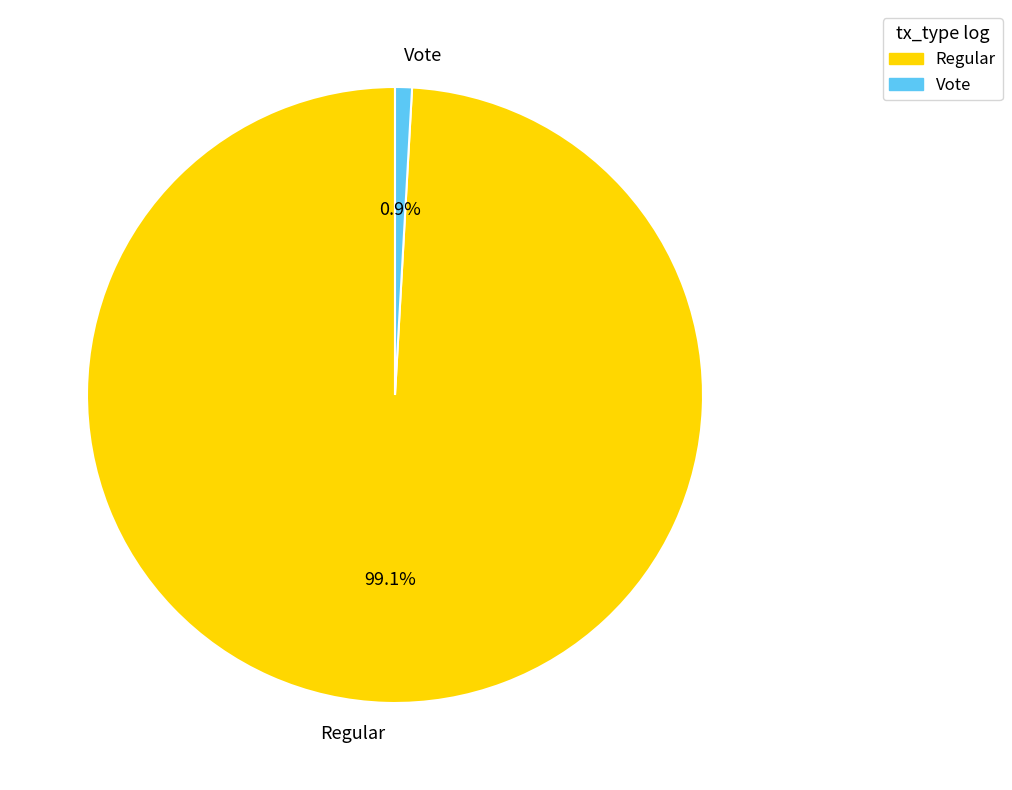

Approximately how many times larger is the value at Regular compared to Vote?

112.0